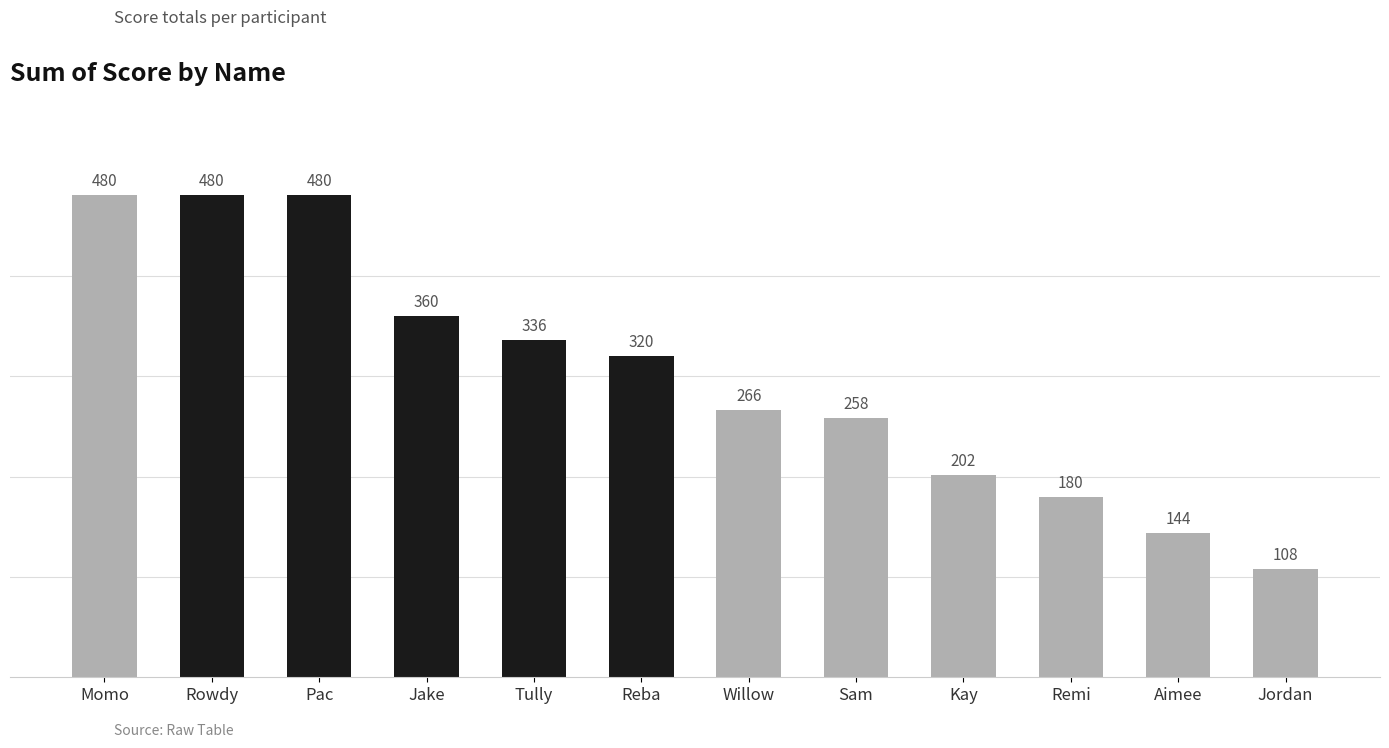

What is the change in value from Willow to Aimee?

-122